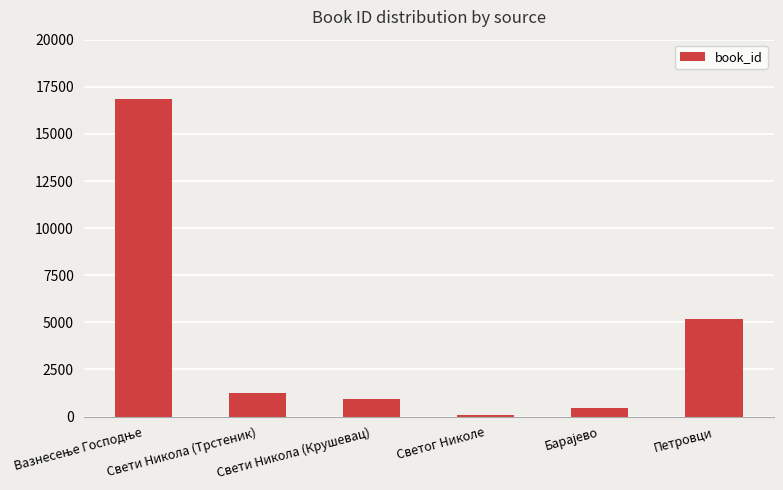

Between Свети Никола (Крушевац) and Петровци, which is larger?

Петровци